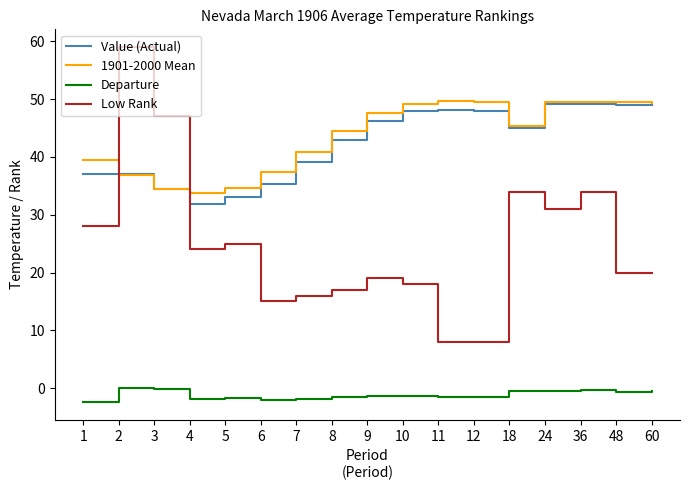

Between 7 and 9, which series saw the biggest shift?

Value (Actual)